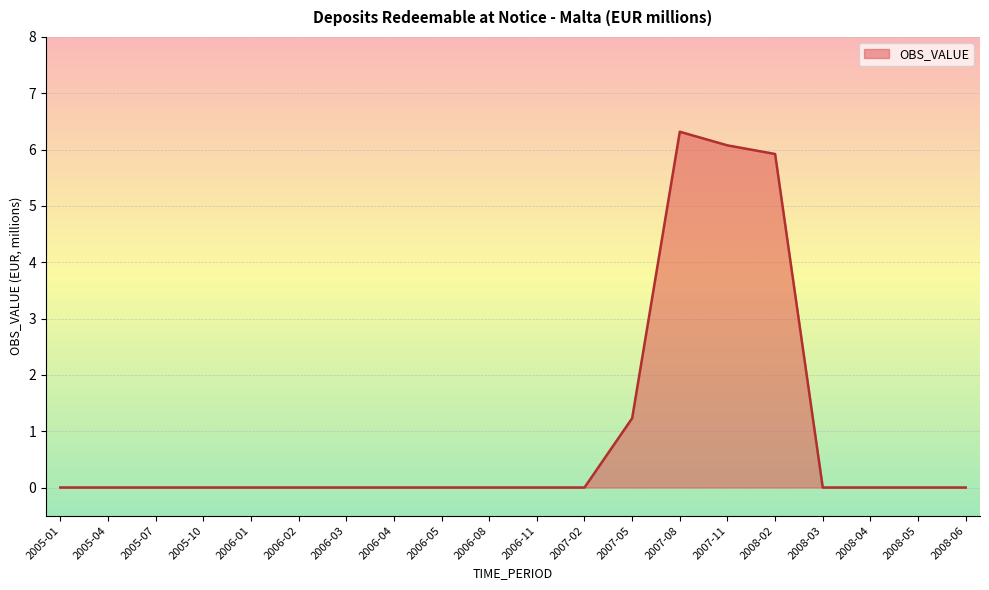

The value at 2005-10 is 0.0. True or false?

True